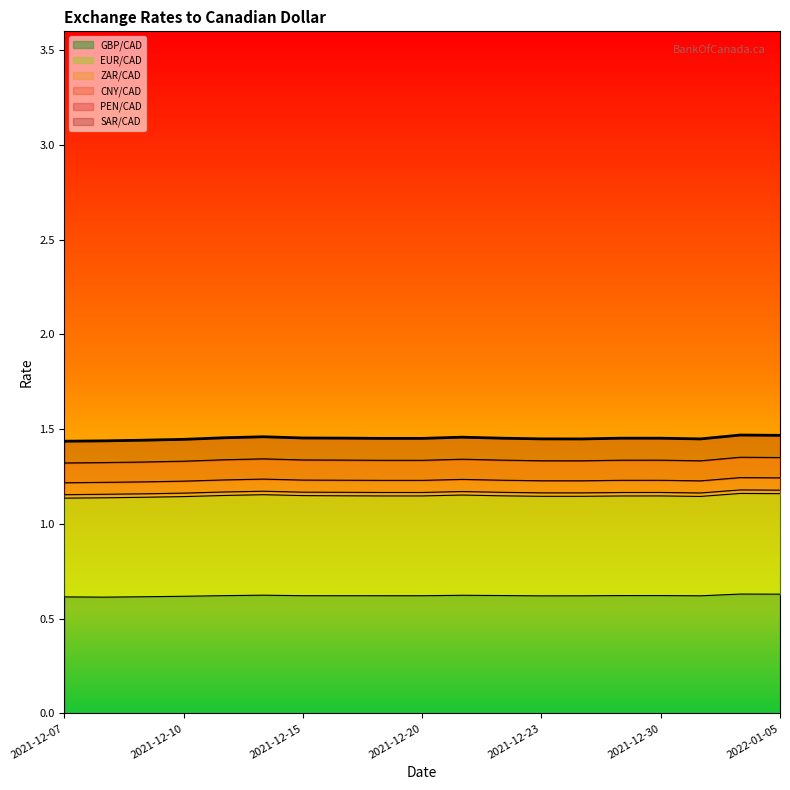

What is the maximum value for GBP/CAD?

0.6